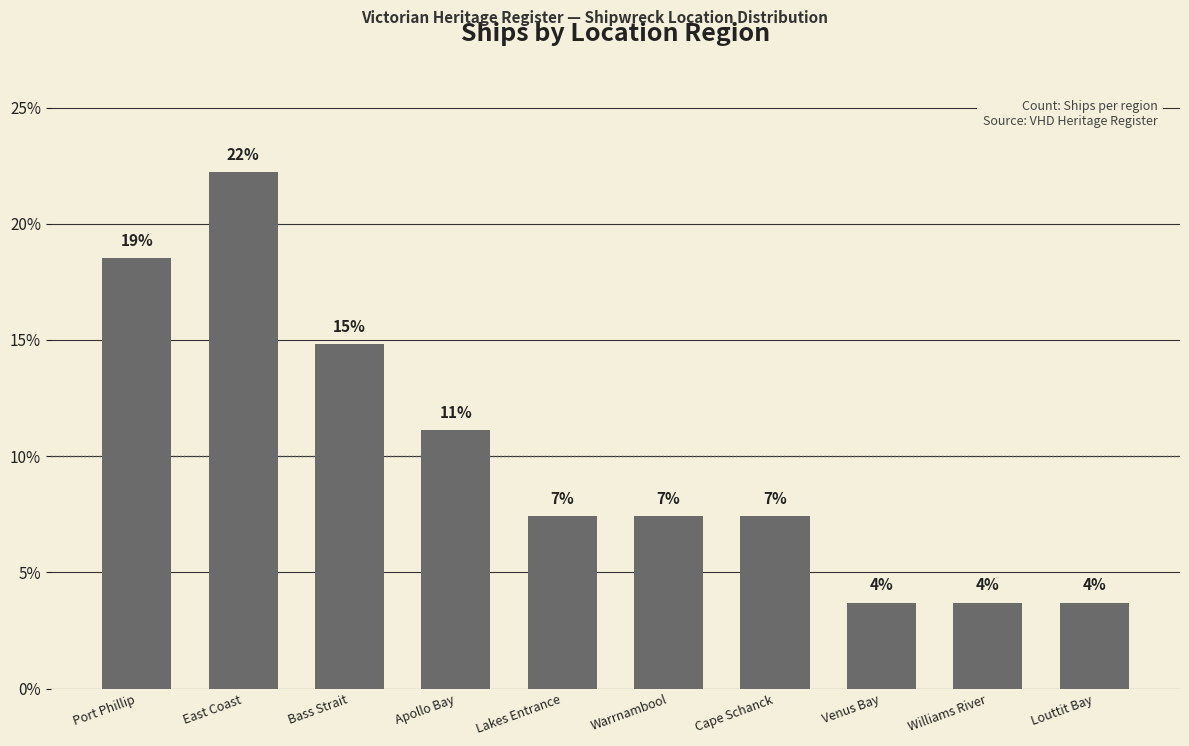

Is it true that the value at Warrnambool is 7.4?

True